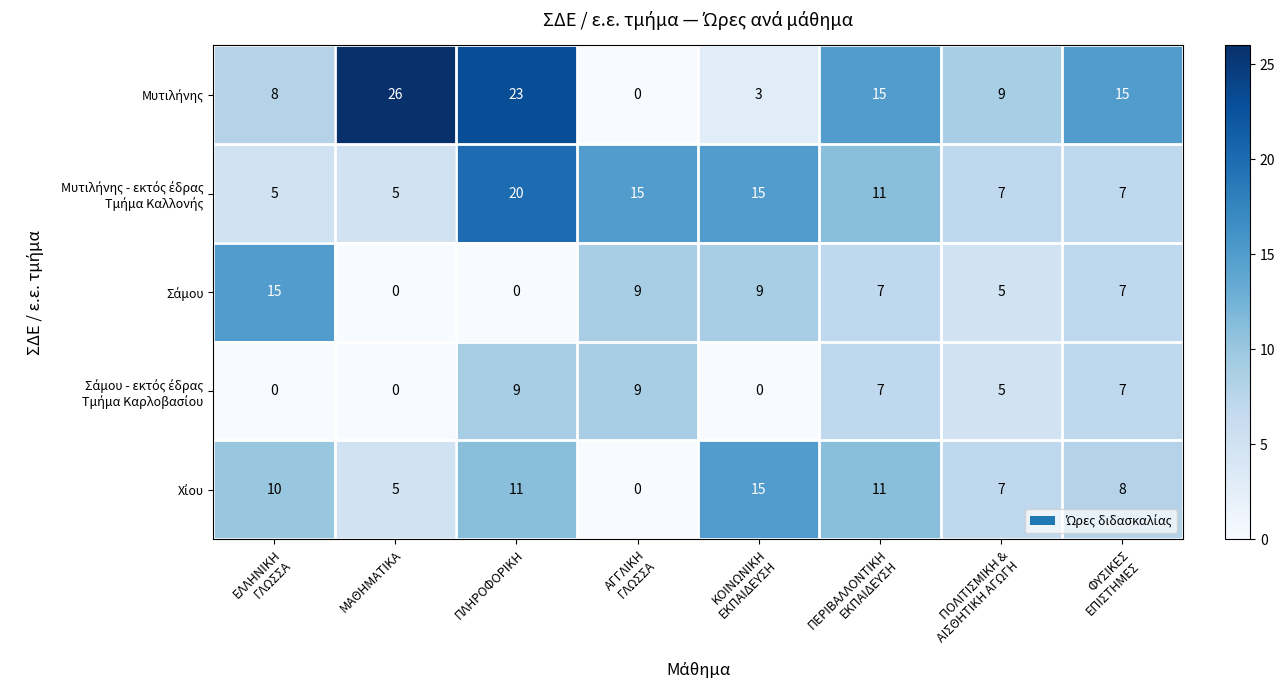

What is the spread (max minus min) of values at ΠΛΗΡΟΦΟΡΙΚΗ?

23